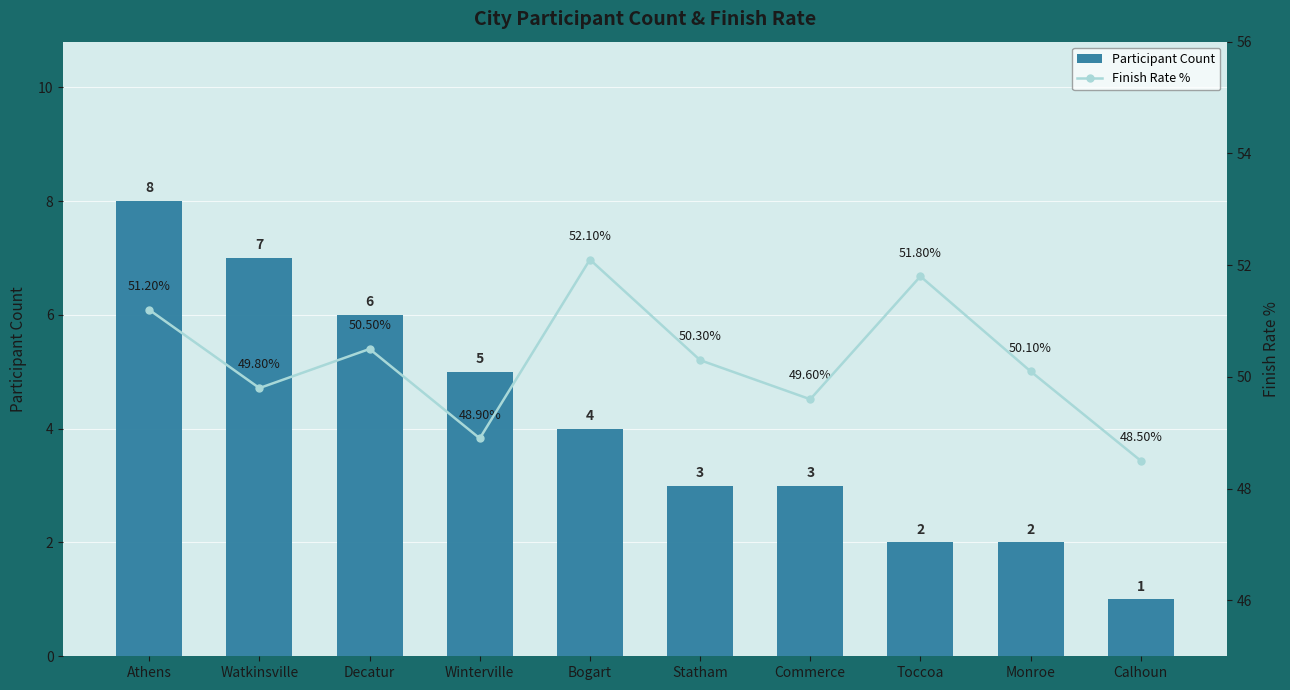

What position from the right is Statham?

5